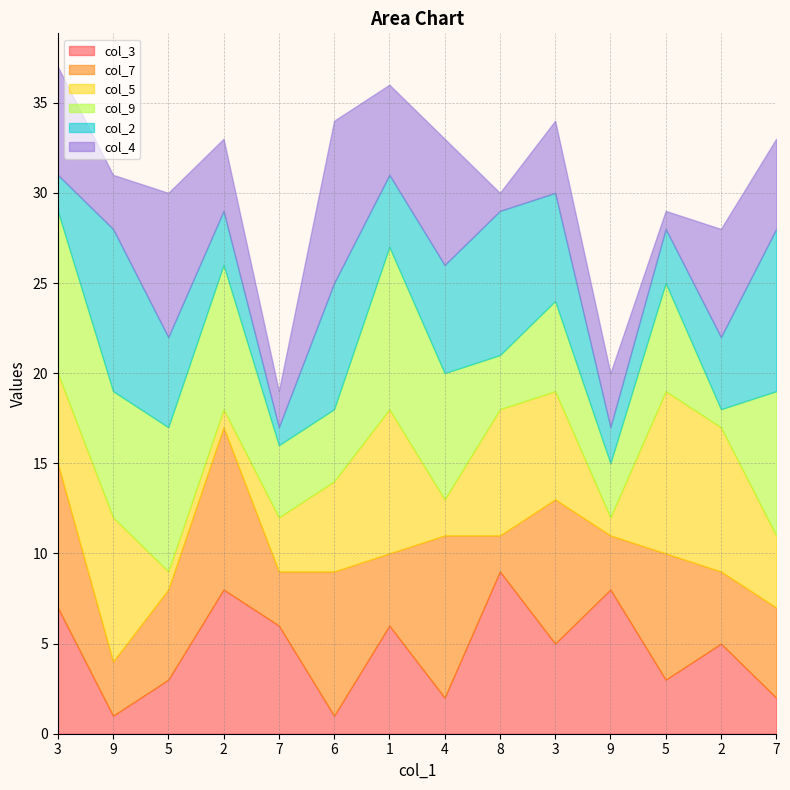

True or false: col_4 and col_2 intersect in this chart.

True